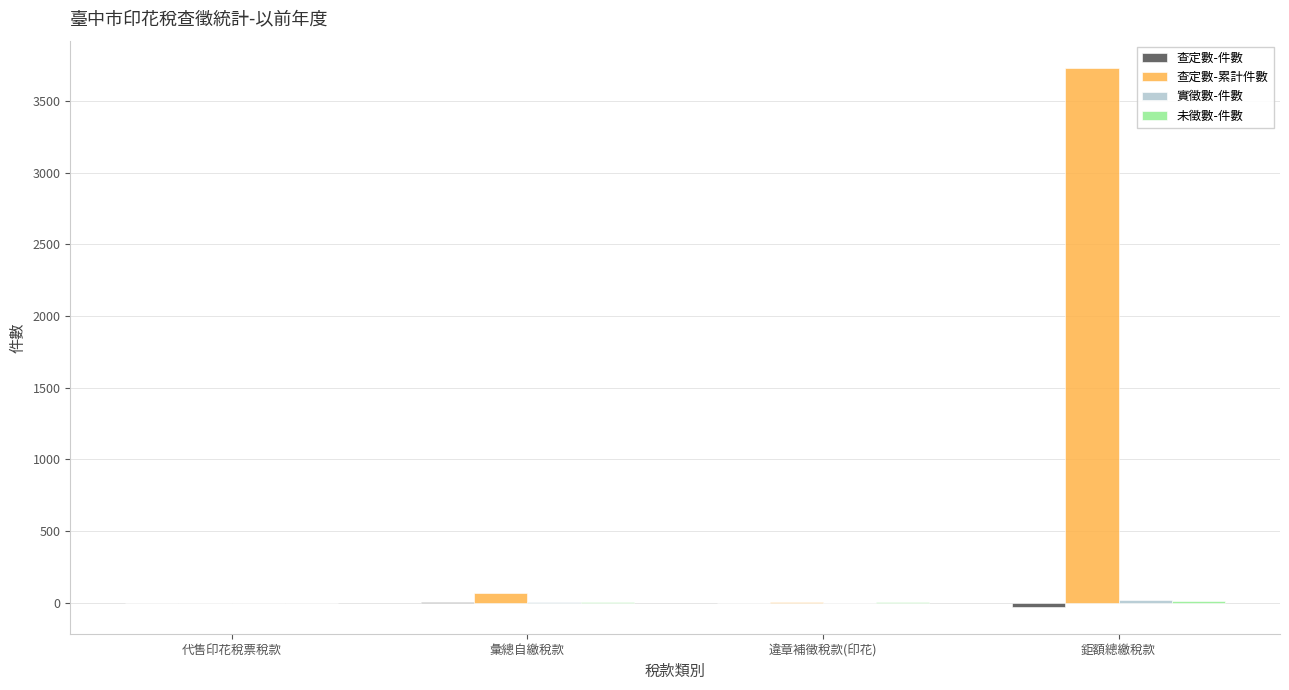

Which series changed the most between 代售印花稅票稅款 and 鉅額總繳稅款?

查定數-累計件數